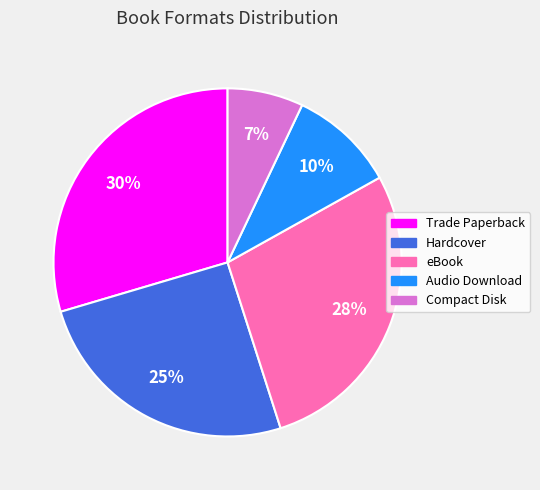

What is the smallest slice in the pie chart?

Compact Disk